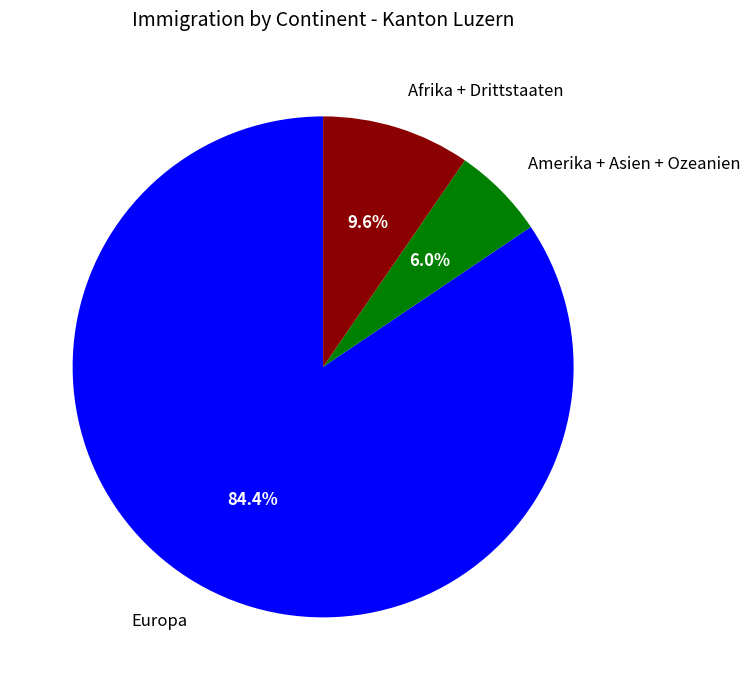

Count the number of slices in the pie.

3